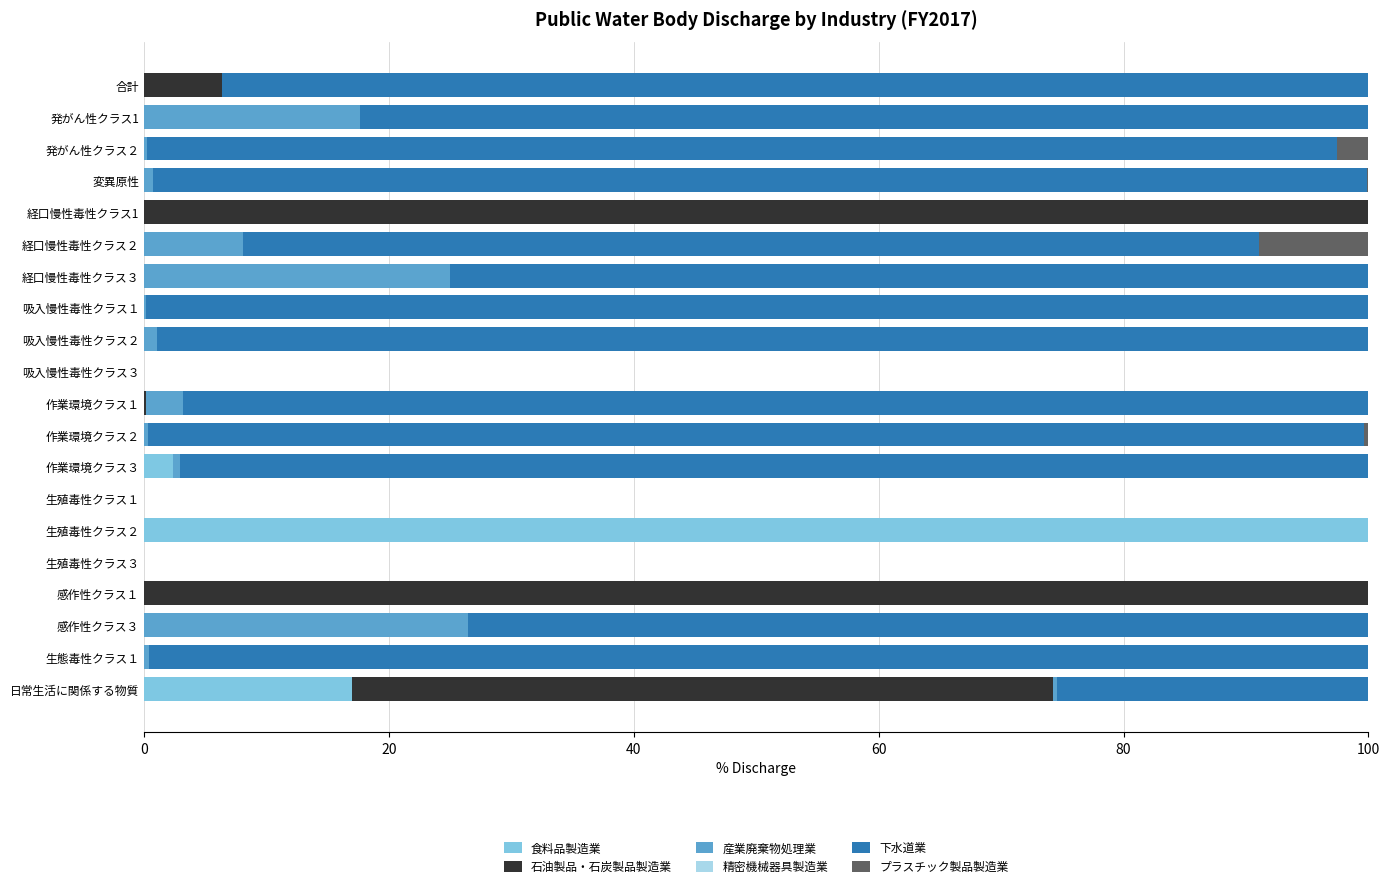

At which label does 食料品製造業 reach its peak?

生殖毒性クラス２